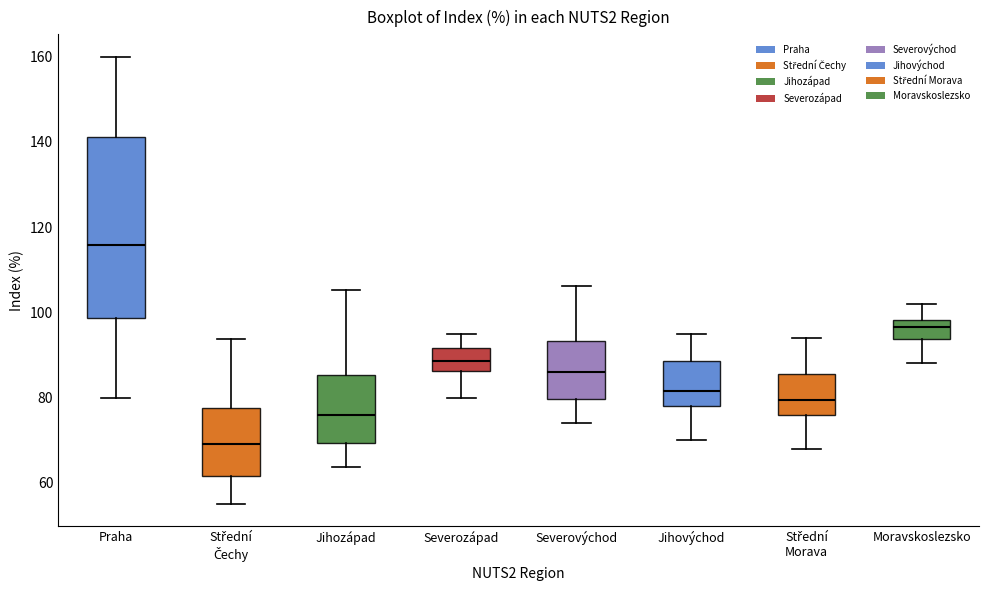

Which box is the tallest, from its lower edge to its upper edge?

Praha